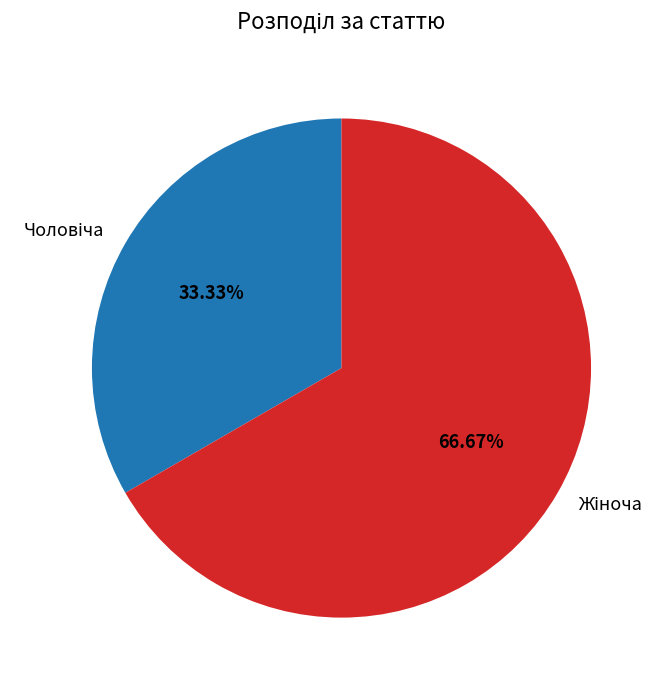

To the nearest percent, what is the average slice percentage?

50%